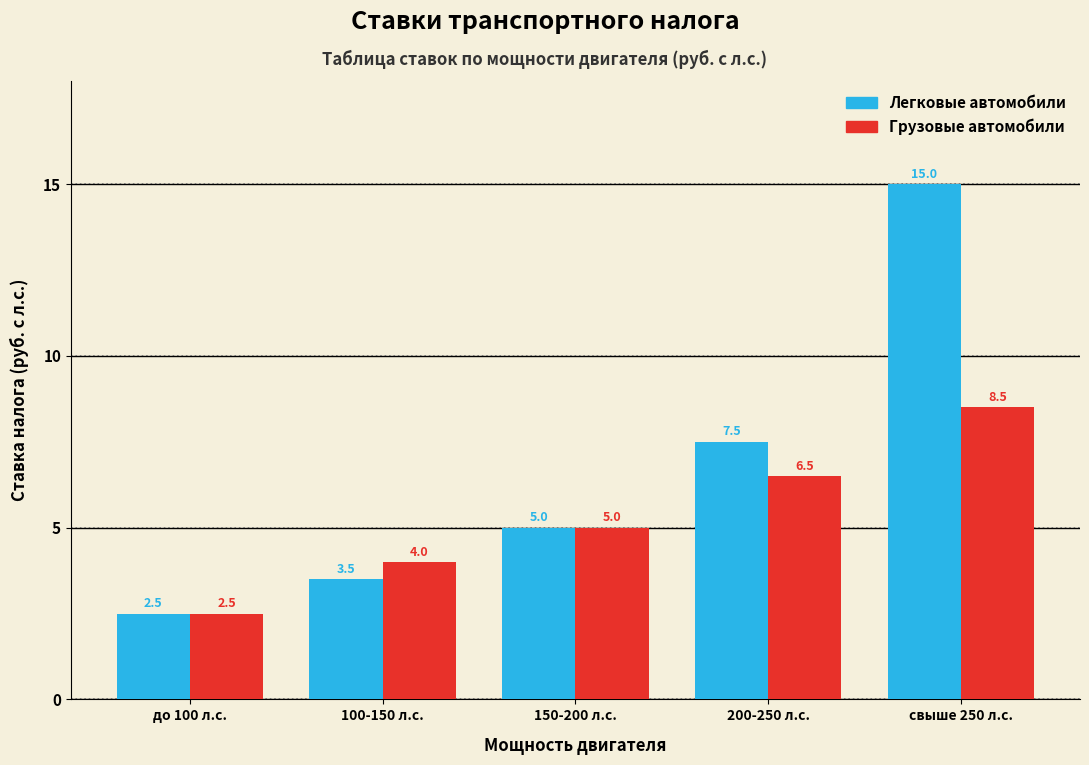

Reading left to right, list all the values displayed in this chart.

Легковые автомобили: до 100 л.с.=2.5	100-150 л.с.=3.5	150-200 л.с.=5.0	200-250 л.с.=7.5	свыше 250 л.с.=15.0
Грузовые автомобили: до 100 л.с.=2.5	100-150 л.с.=4.0	150-200 л.с.=5.0	200-250 л.с.=6.5	свыше 250 л.с.=8.5